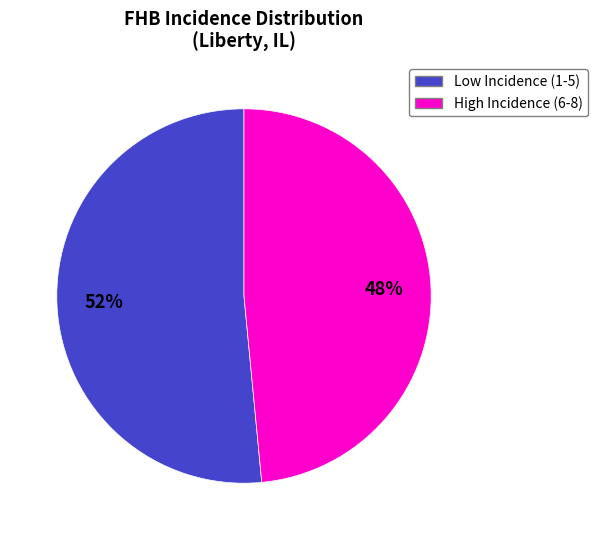

What percentage is the High Incidence (6-8) slice, to the nearest percent?

48%